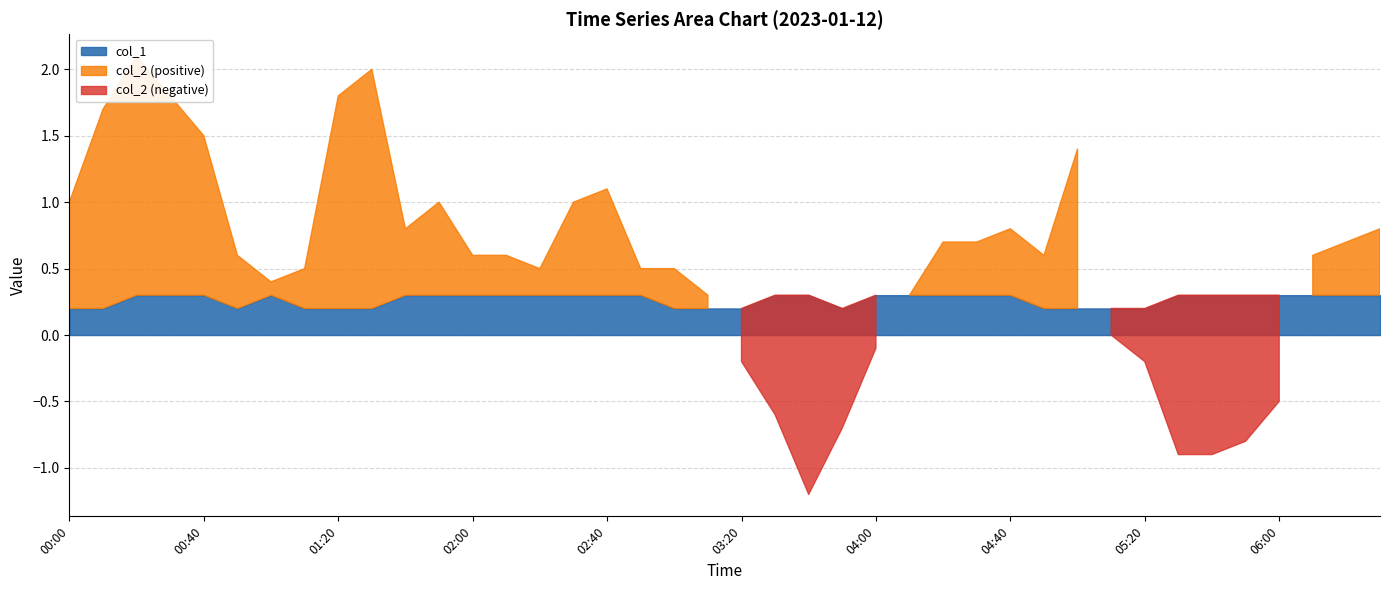

What is the average value of the col_1 series?

0.3